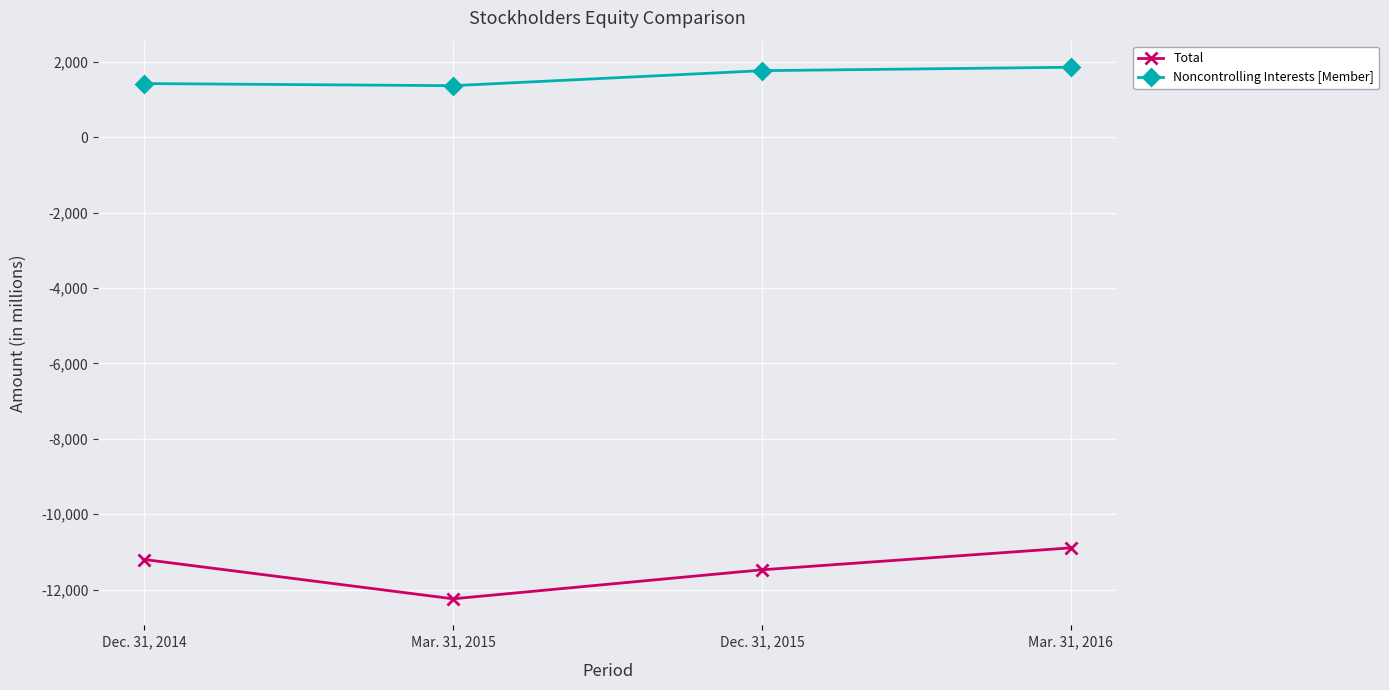

Is this an area chart (filled region under the line)?

No